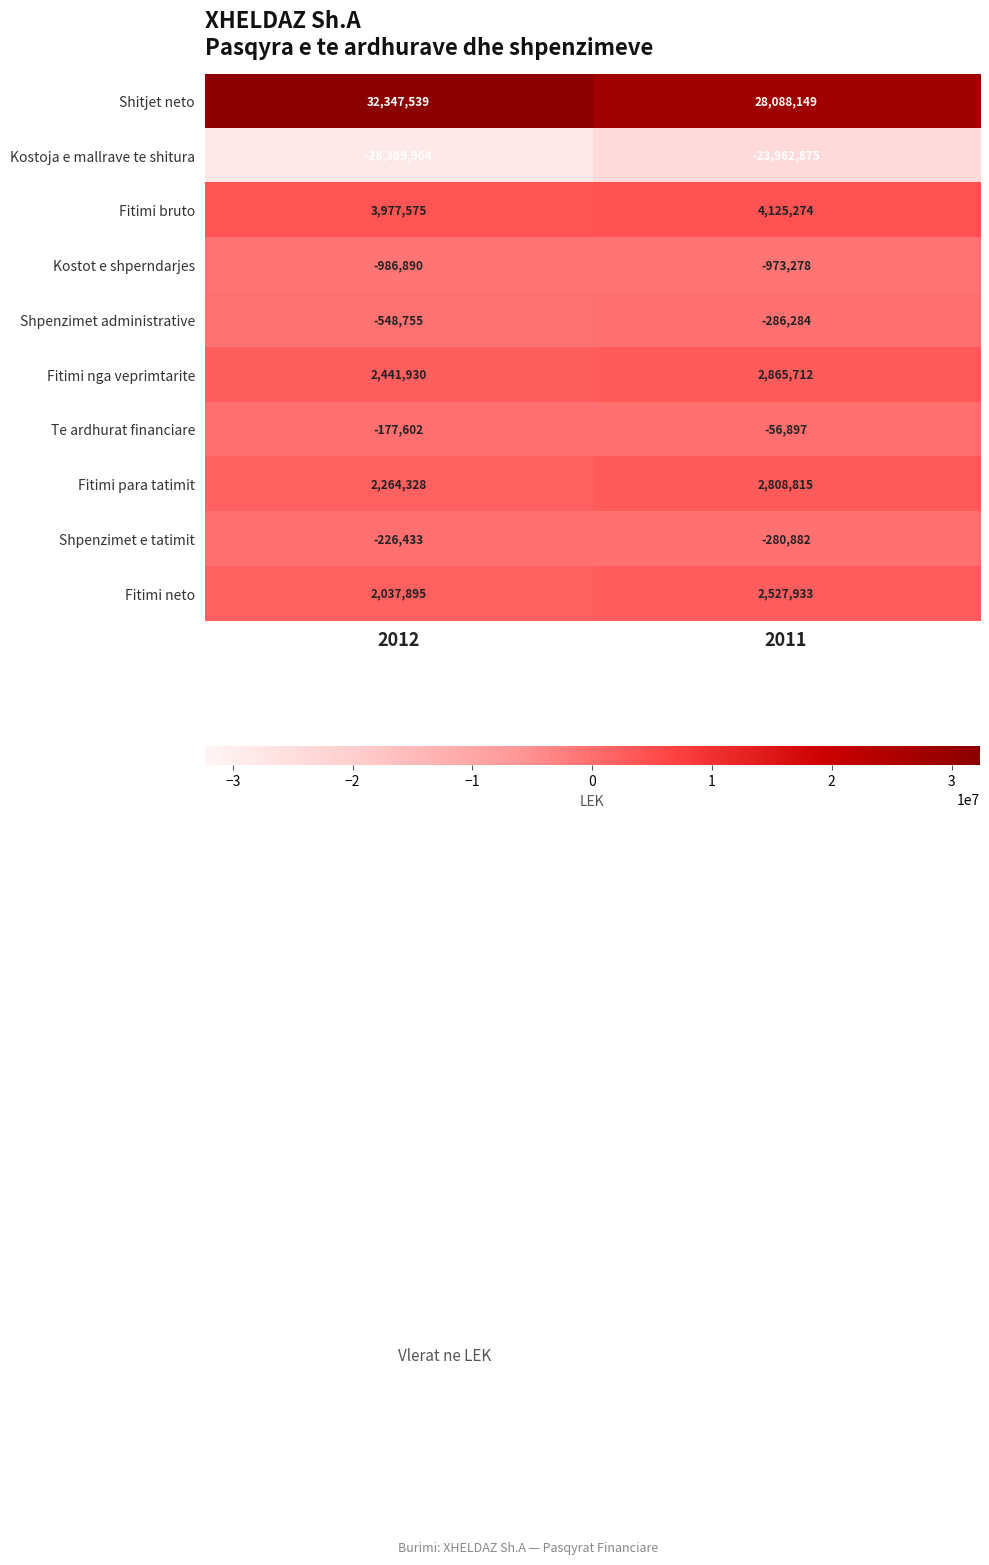

Reading left to right, transcribe all the data shown in this chart.

Shitjet neto: 32347539	28088149
Kostoja e mallrave te shitura: -28369964	-23962875
Fitimi bruto: 3977575	4125274
Kostot e shperndarjes: -986890	-973278
Shpenzimet administrative: -548755	-286284
Fitimi nga veprimtarite: 2441930	2865712
Te ardhurat financiare: -177602	-56897
Fitimi para tatimit: 2264328	2808815
Shpenzimet e tatimit: -226433	-280882
Fitimi neto: 2037895	2527933